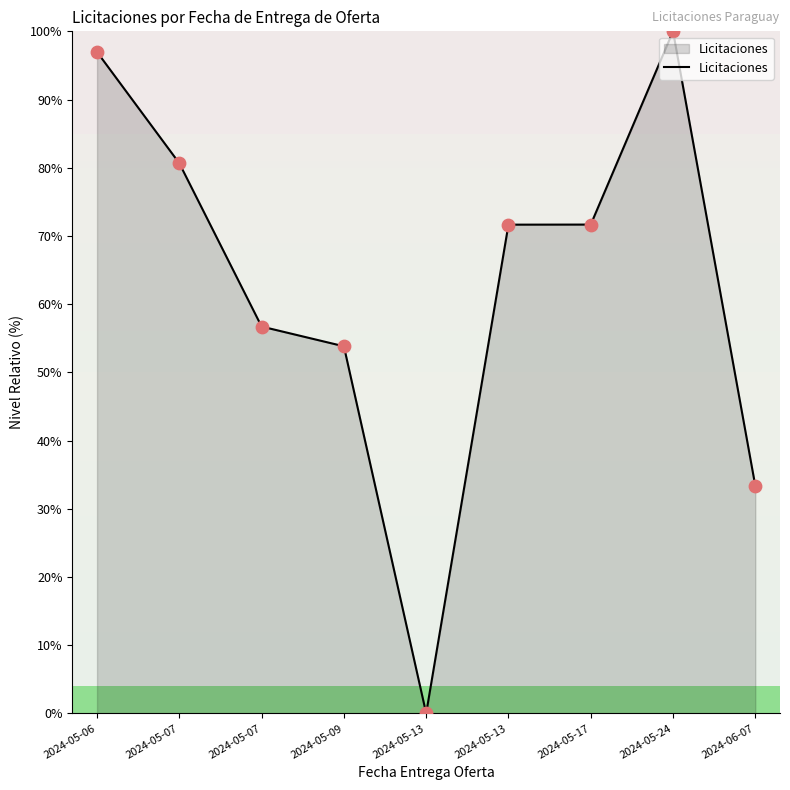

Is this an area chart (filled region under the line)?

Yes